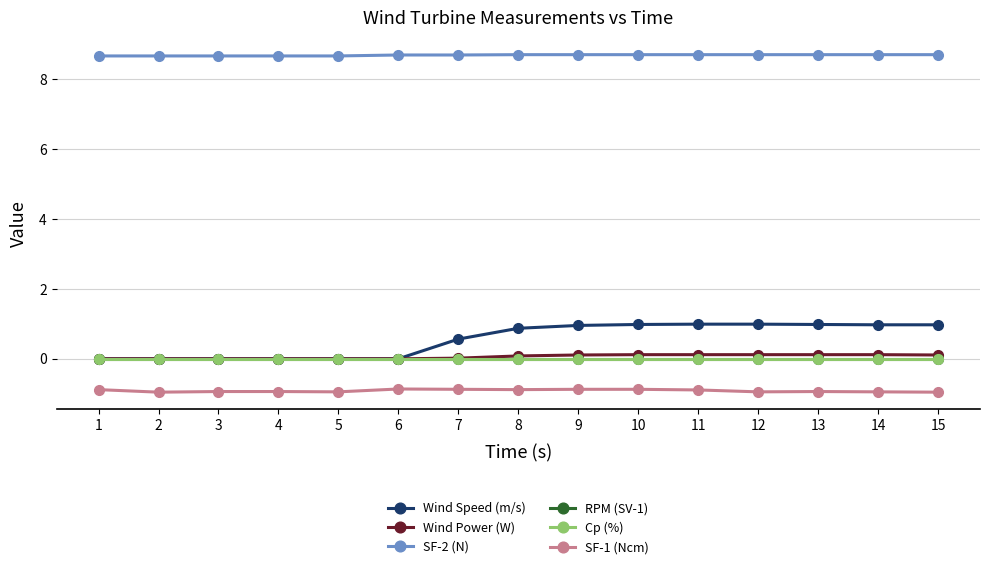

At which label does SF-1 (Ncm) reach its peak?

6